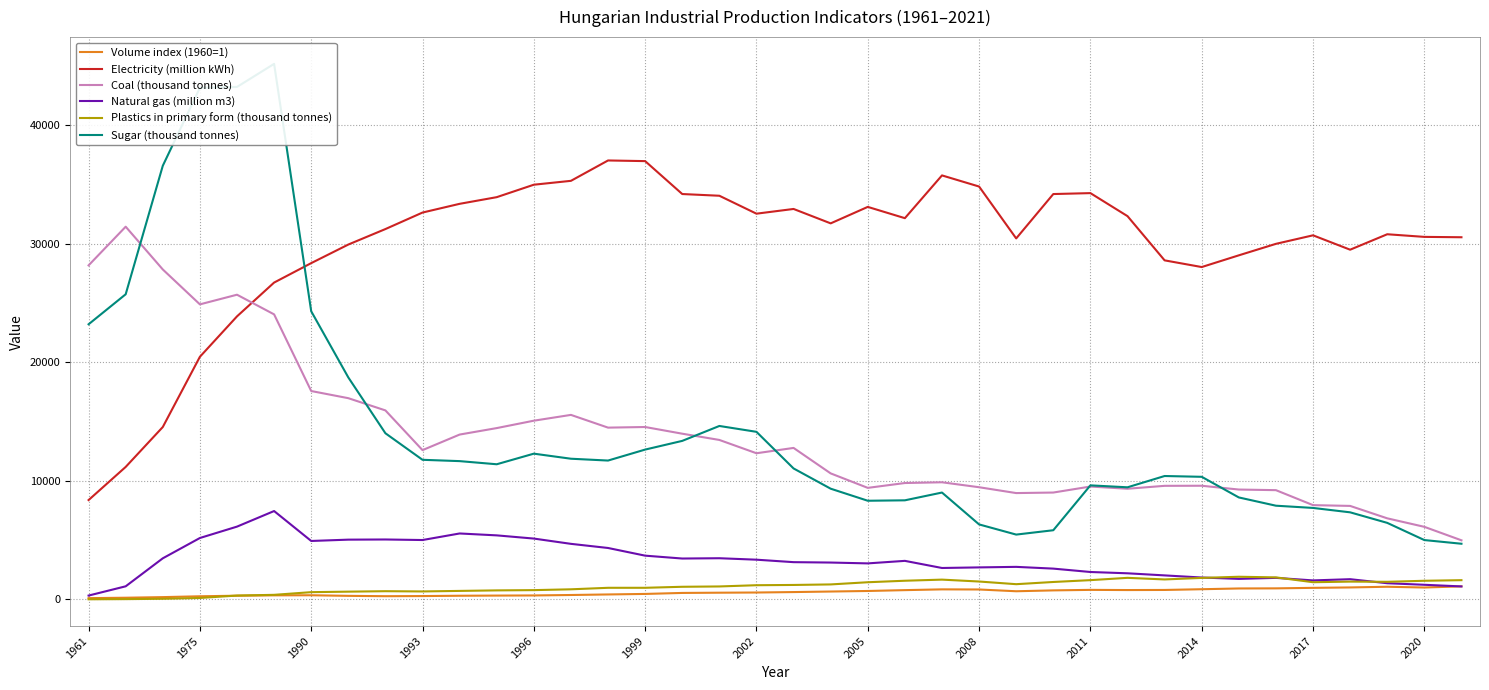

What value does the Plastics in primary form (thousand tonnes) series have at 2011?

1628